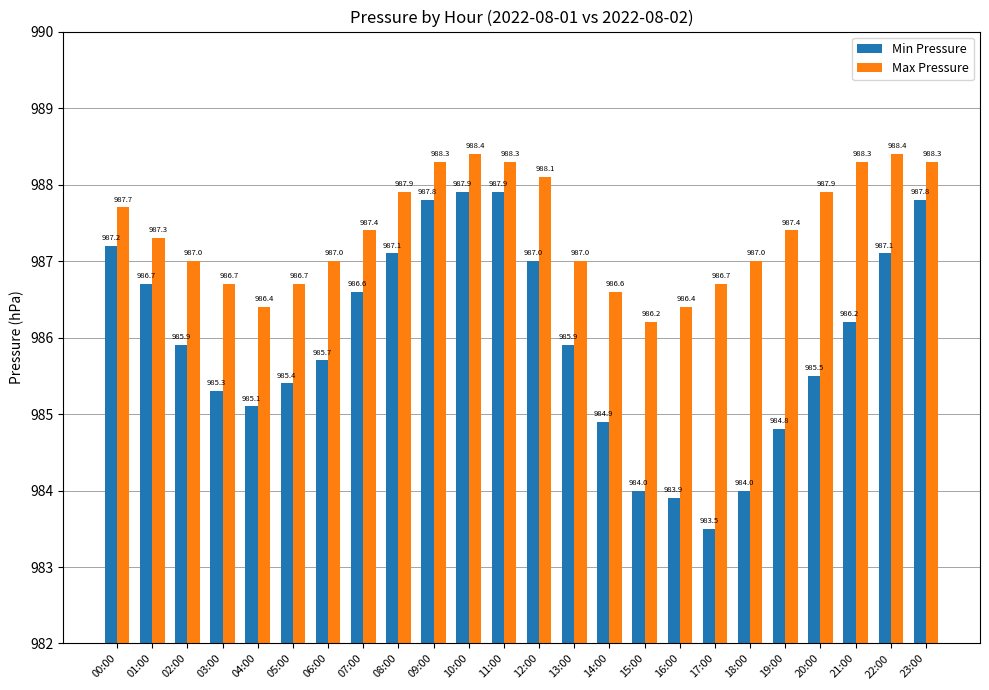

At which category does the chart reach its minimum across all series?

17:00